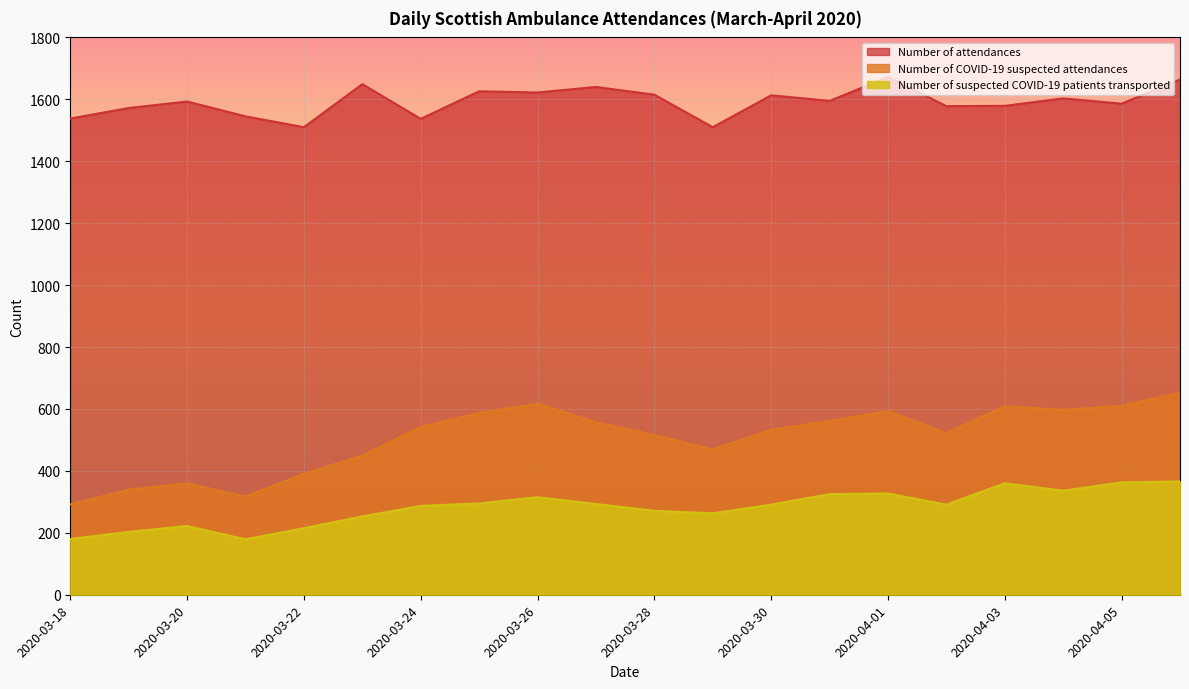

List the series in order of their peak value, highest first.

Number of attendances, Number of COVID-19 suspected attendances, Number of suspected COVID-19 patients transported